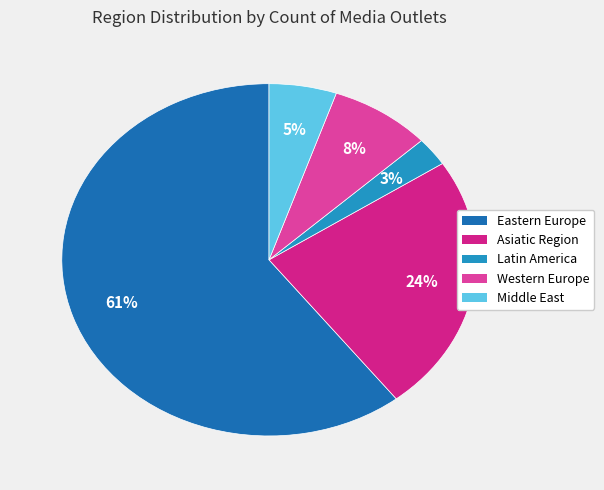

What percentage is the Middle East slice, to the nearest percent?

5%